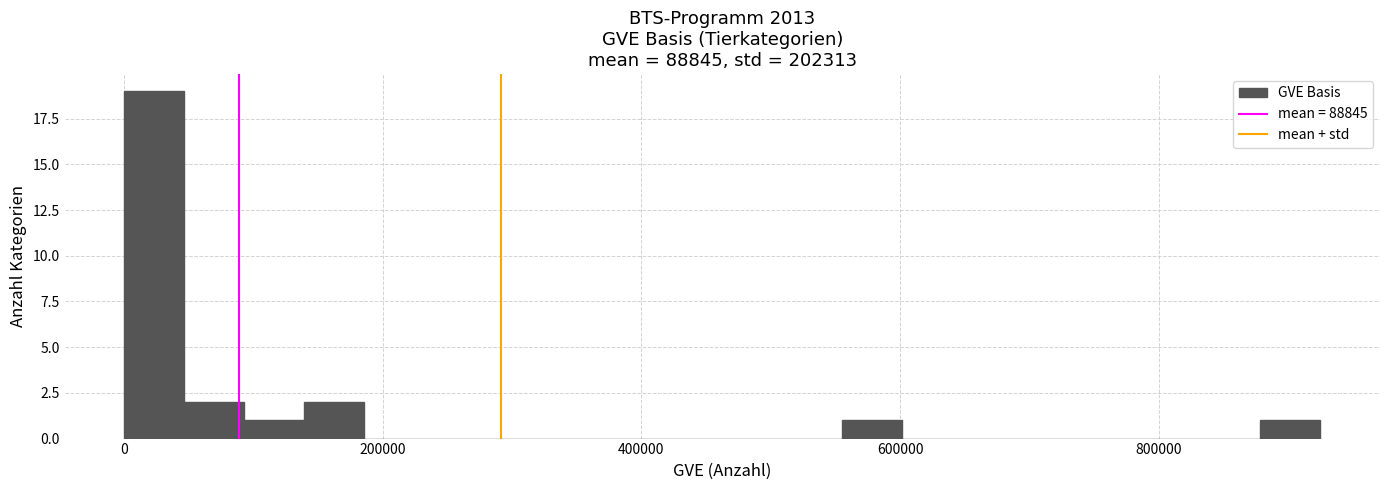

Read against the x-axis, roughly where is the centre of the tallest bar?

20000